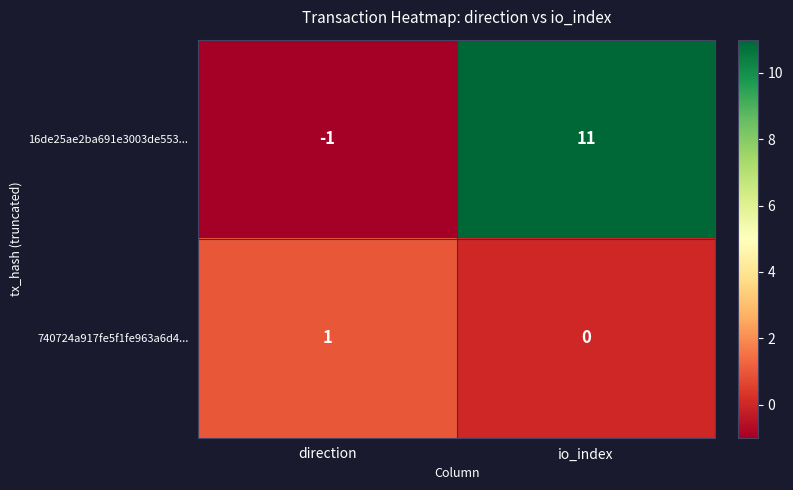

List the series in order of their peak value, lowest first.

740724a917fe5f1fe963a6d4..., 16de25ae2ba691e3003de553...